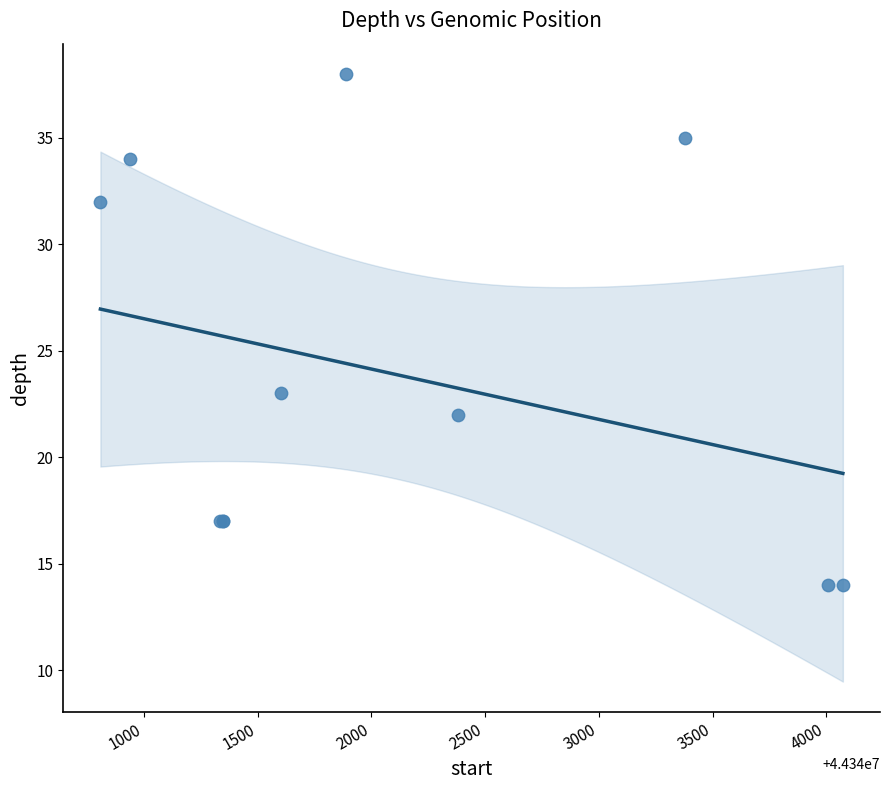

What Y value in the scatter plot is closest to 26?

23